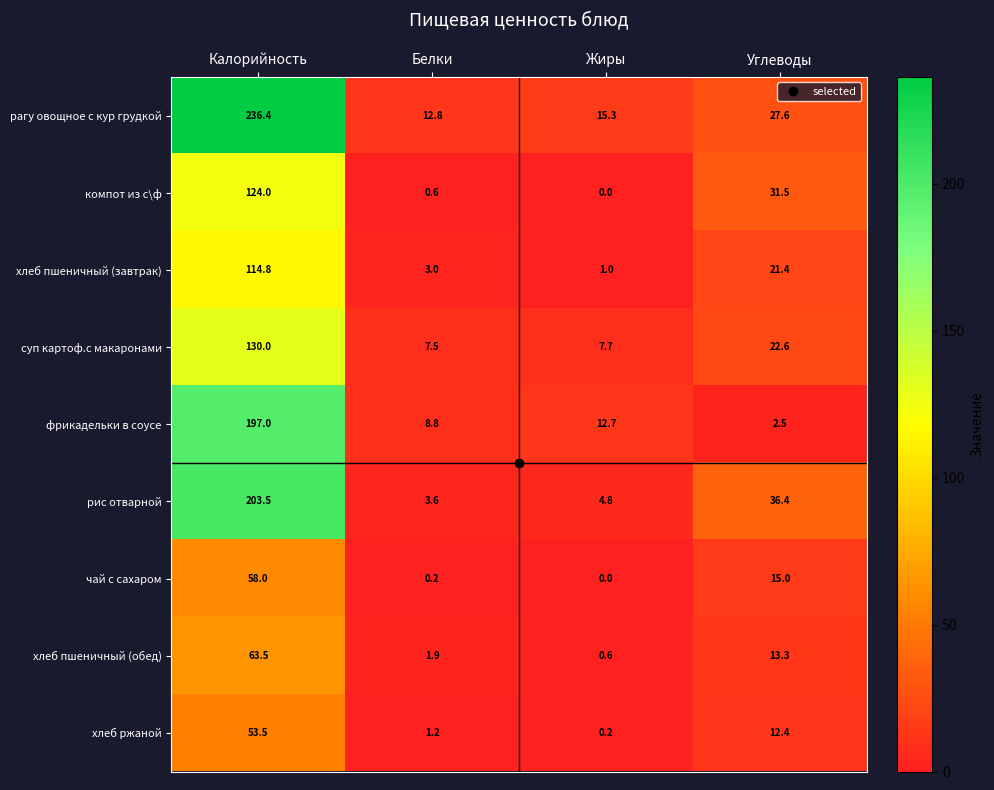

The value of рис отварной at Белки is 5.2. True or false?

False